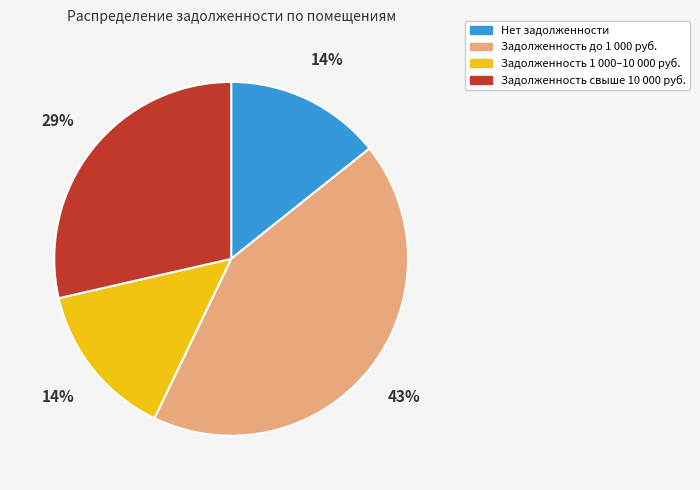

To the nearest percent, what is the difference between the largest and smallest slice percentages?

29%